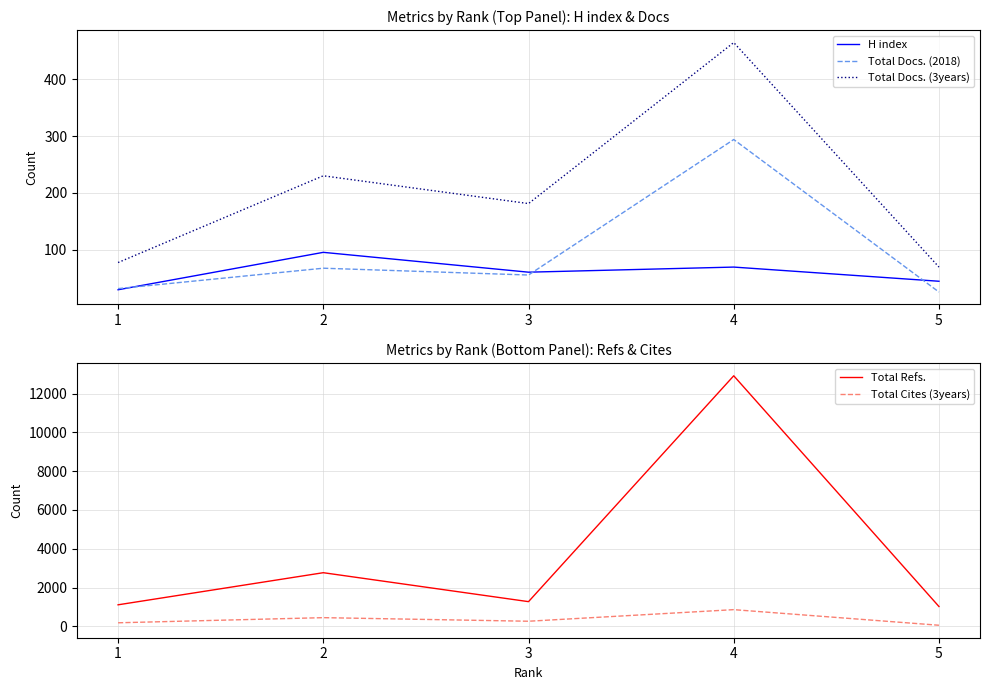

Reading right to left, transcribe all the data shown in this chart.

H index: 5=44	4=69	3=60	2=95	1=29
Total Docs. (2018): 5=25	4=294	3=55	2=67	1=31
Total Docs. (3years): 5=69	4=465	3=181	2=230	1=77
Total Refs.: 5=1019	4=12927	3=1270	2=2764	1=1107
Total Cites (3years): 5=52	4=857	3=259	2=444	1=179